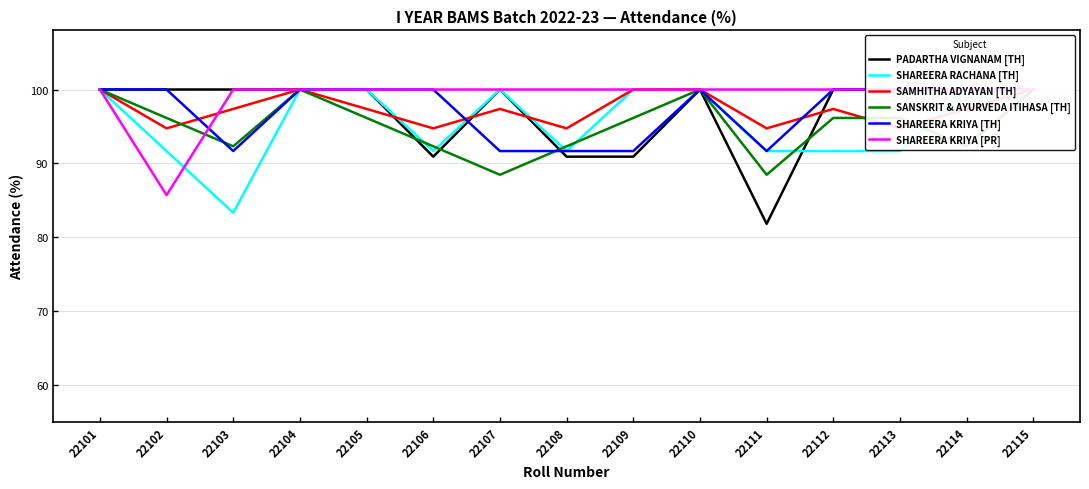

What are all the series names shown in the legend?

PADARTHA VIGNANAM [TH], SHAREERA RACHANA [TH], SAMHITHA ADYAYAN [TH], SANSKRIT & AYURVEDA ITIHASA [TH], SHAREERA KRIYA [TH], SHAREERA KRIYA [PR]